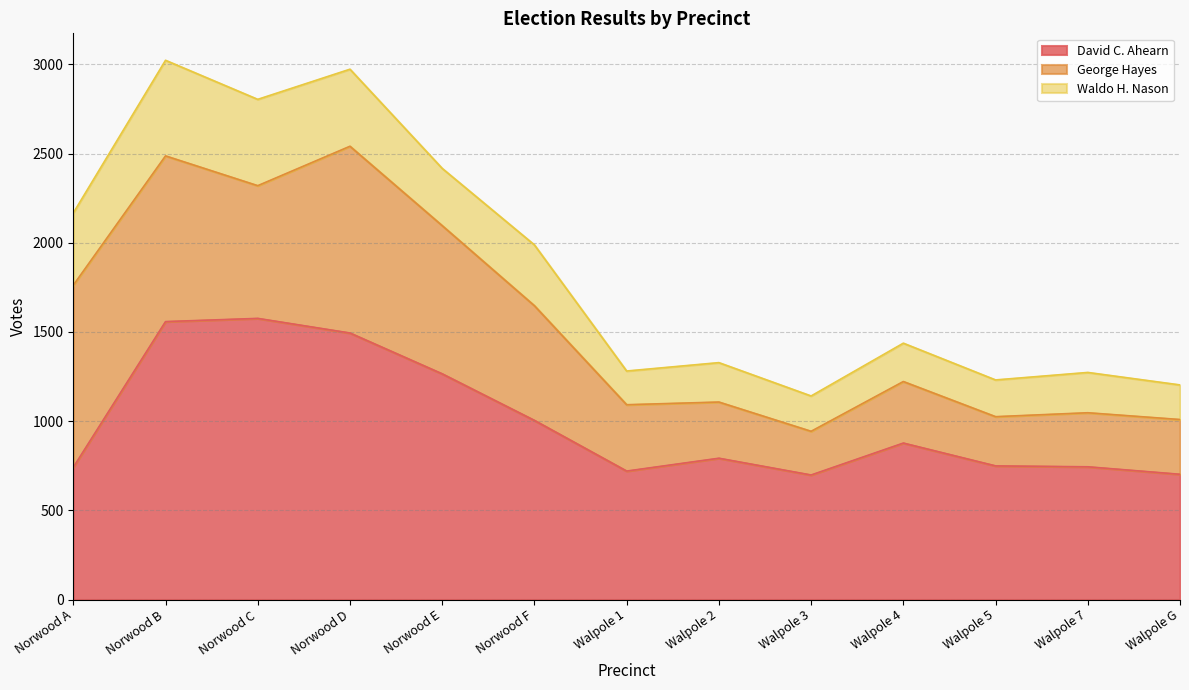

True or false: Waldo H. Nason and George Hayes cross at least once.

False